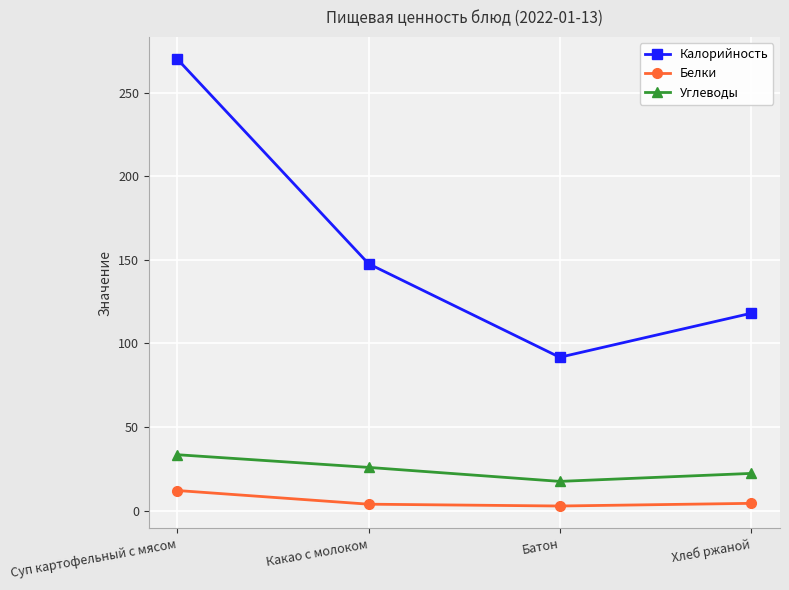

The value of Калорийность at Какао с молоком is 210.3. True or false?

False